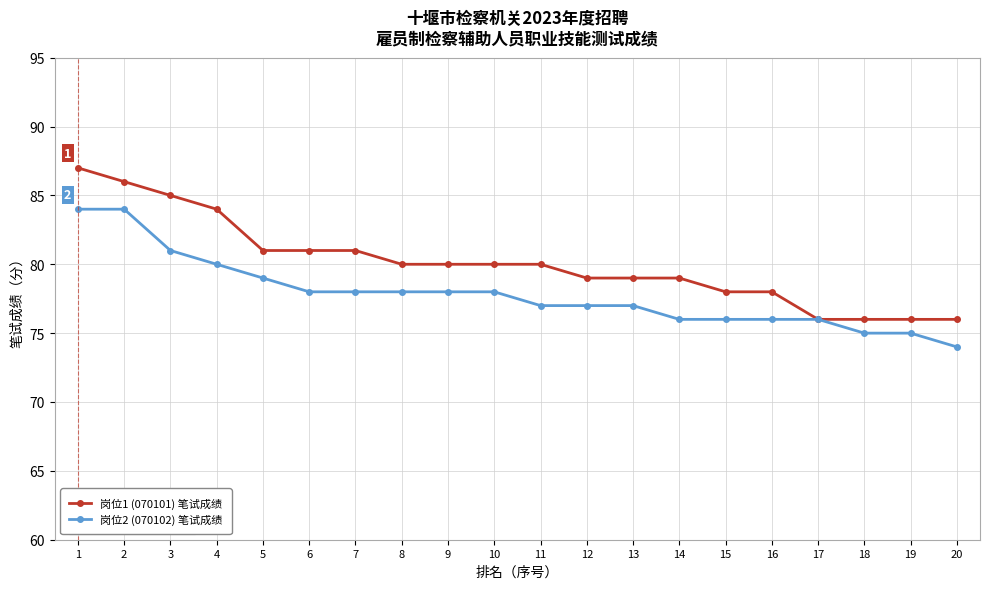

What is the total value across all series at 17?

152